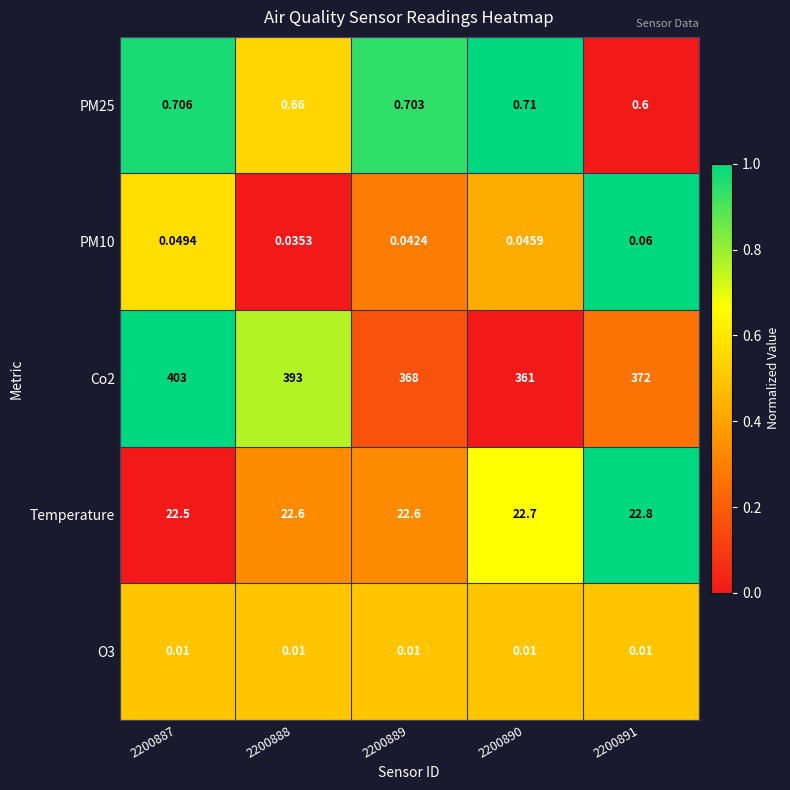

Is the value of PM25 at 2200890 greater than the value of PM10 at 2200891?

Yes